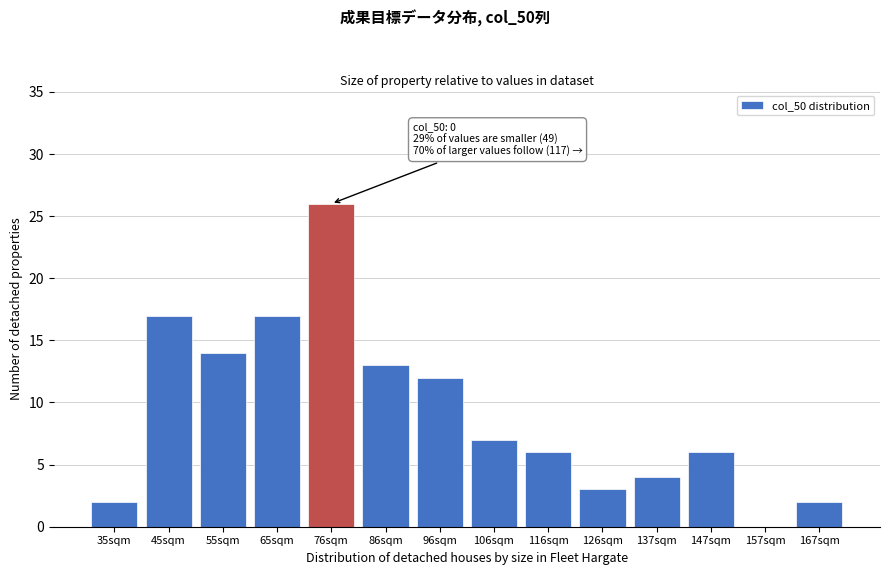

Reading right to left, what are all the values shown in this chart?

167sqm=2	157sqm=0	147sqm=6	137sqm=4	126sqm=3	116sqm=6	106sqm=7	96sqm=12	86sqm=13	76sqm=26	65sqm=17	55sqm=14	45sqm=17	35sqm=2